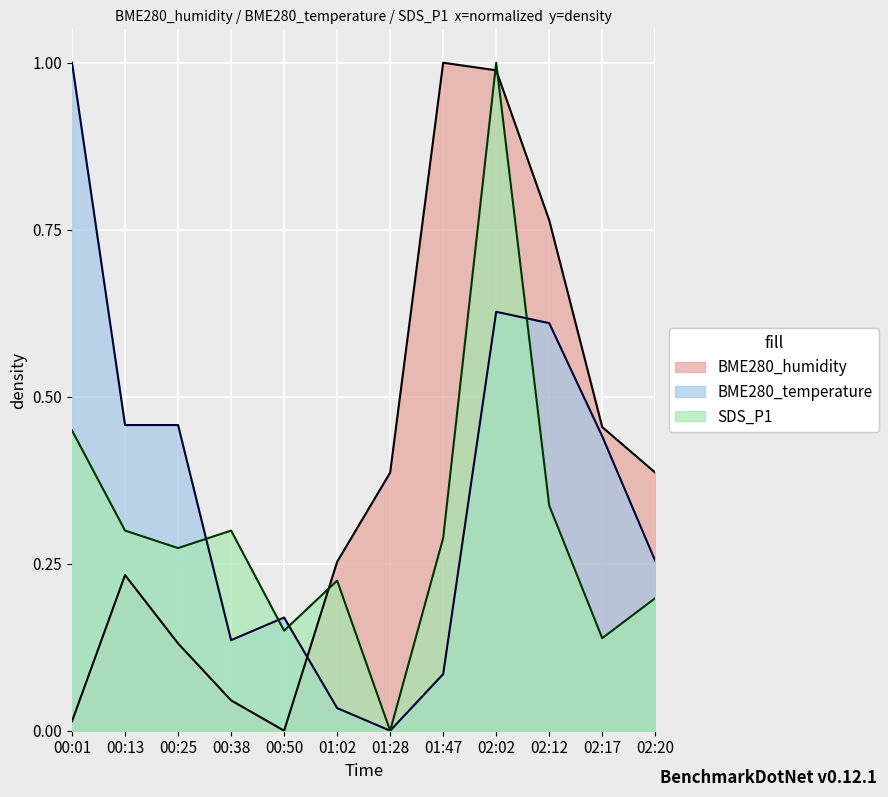

In BME280_temperature, how many points are lower than both neighbors (excluding endpoints)?

2